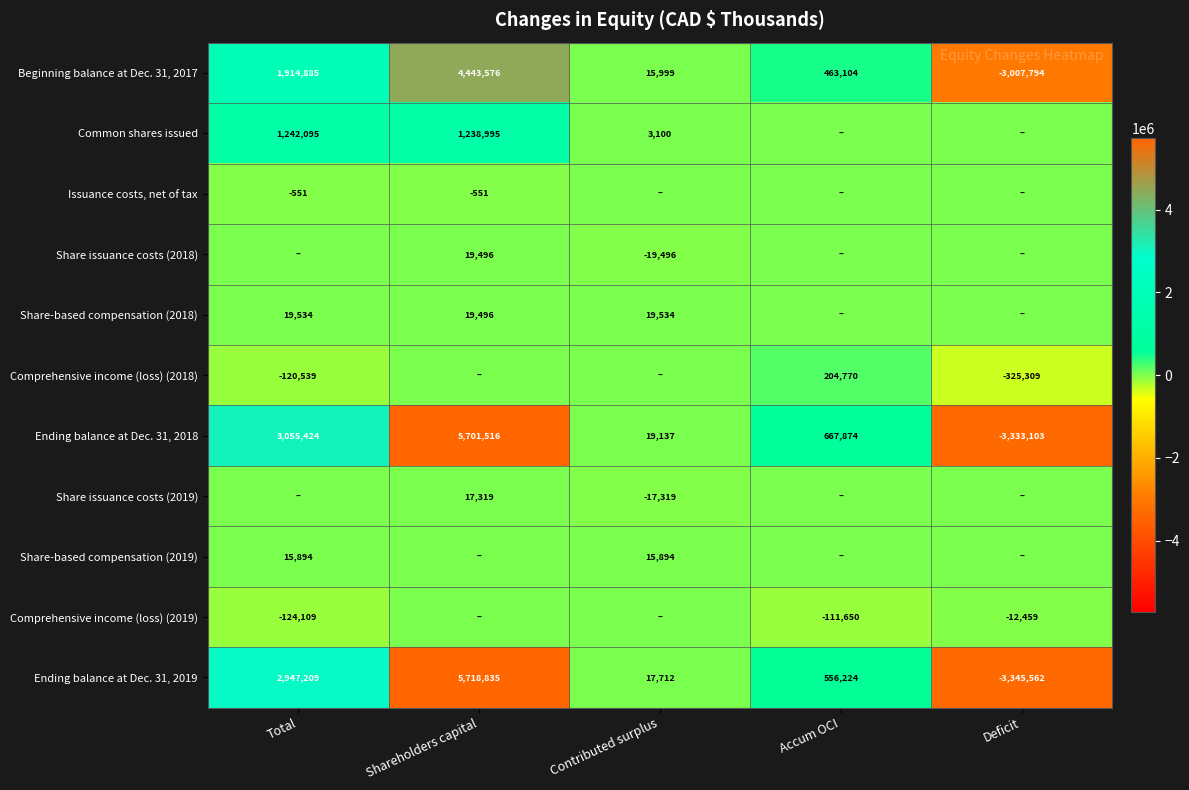

The Common shares issued series shows 2188105 at Shareholders capital. True or false?

False